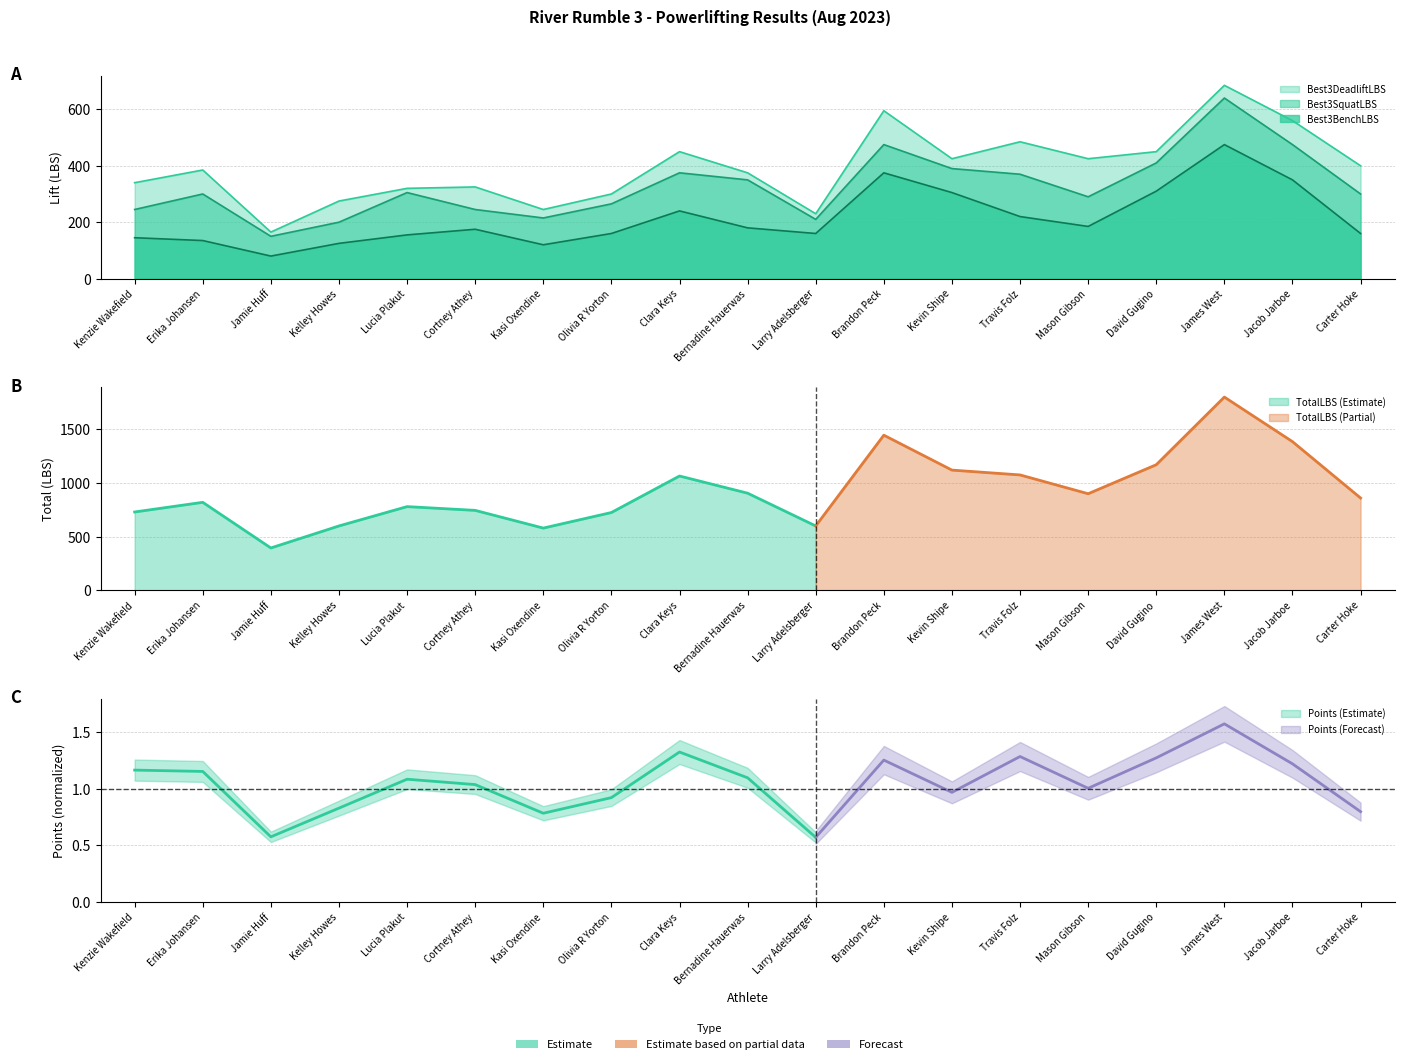

Rank the series by their maximum value, from highest to lowest.

Best3DeadliftLBS, Best3SquatLBS, Best3BenchLBS